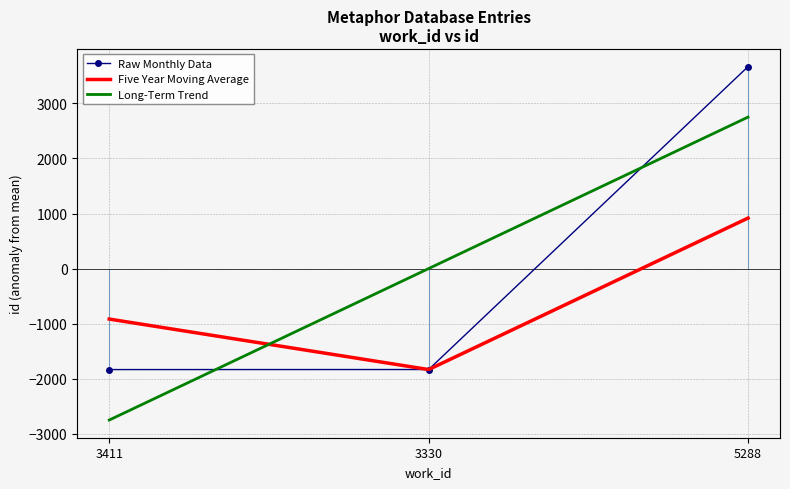

What is the difference between the highest and lowest values at 3411?

1834.2